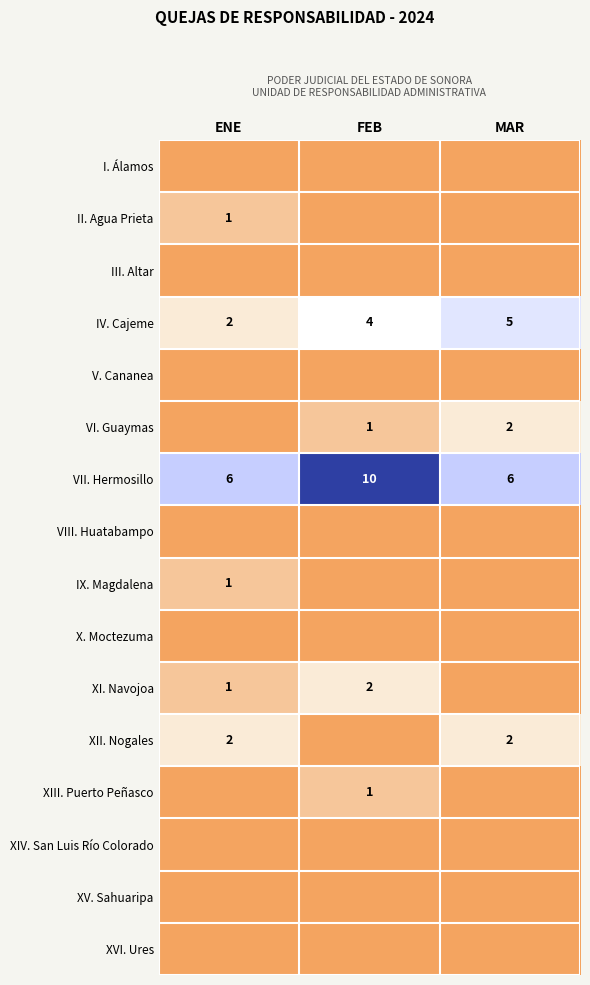

Rank the categories by IV. Cajeme value from highest to lowest.

MAR, FEB, ENE